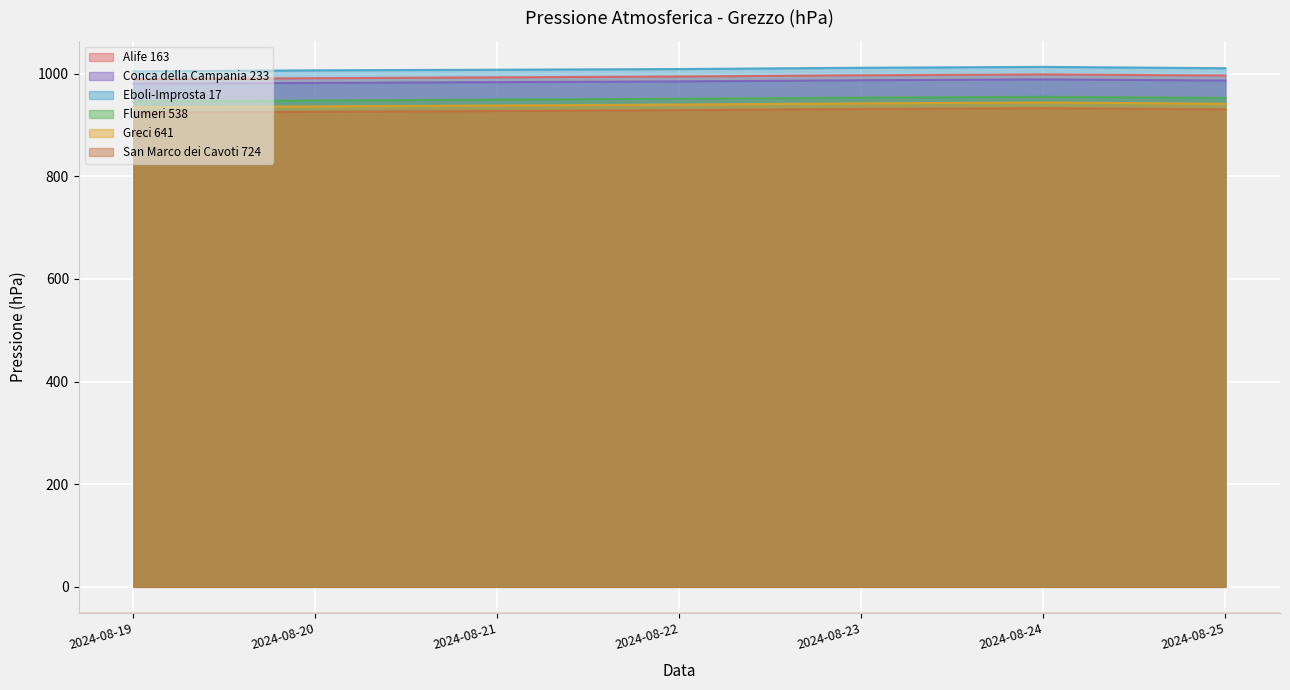

True or false: Alife 163 and Flumeri 538 cross at least once.

False